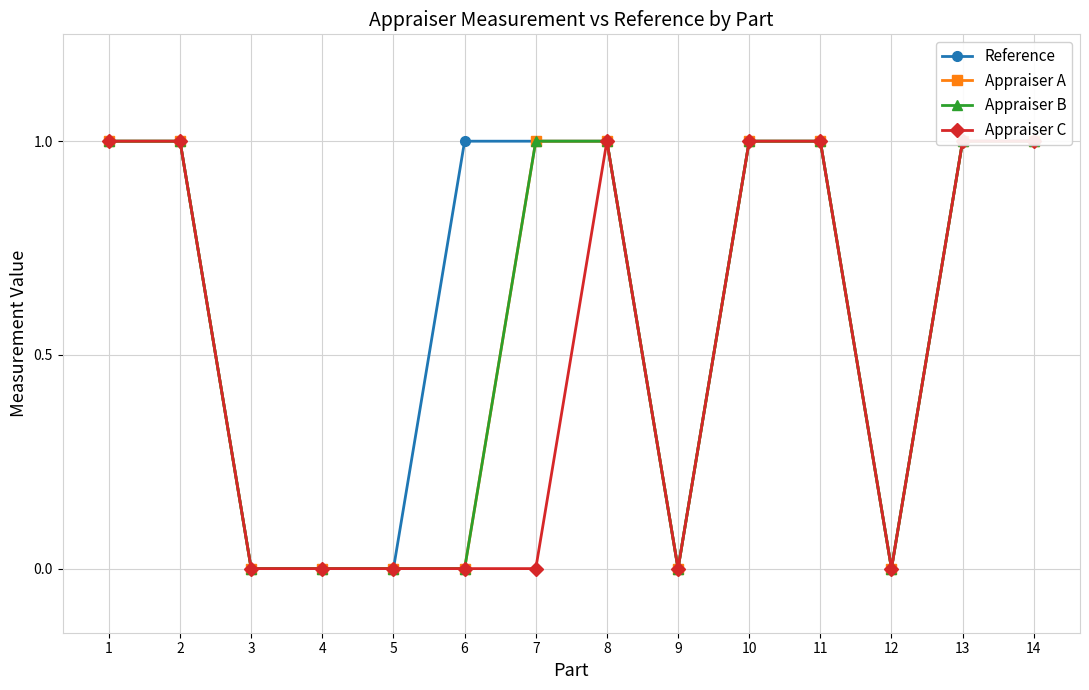

True or false: Appraiser B and Appraiser A cross at least once.

False